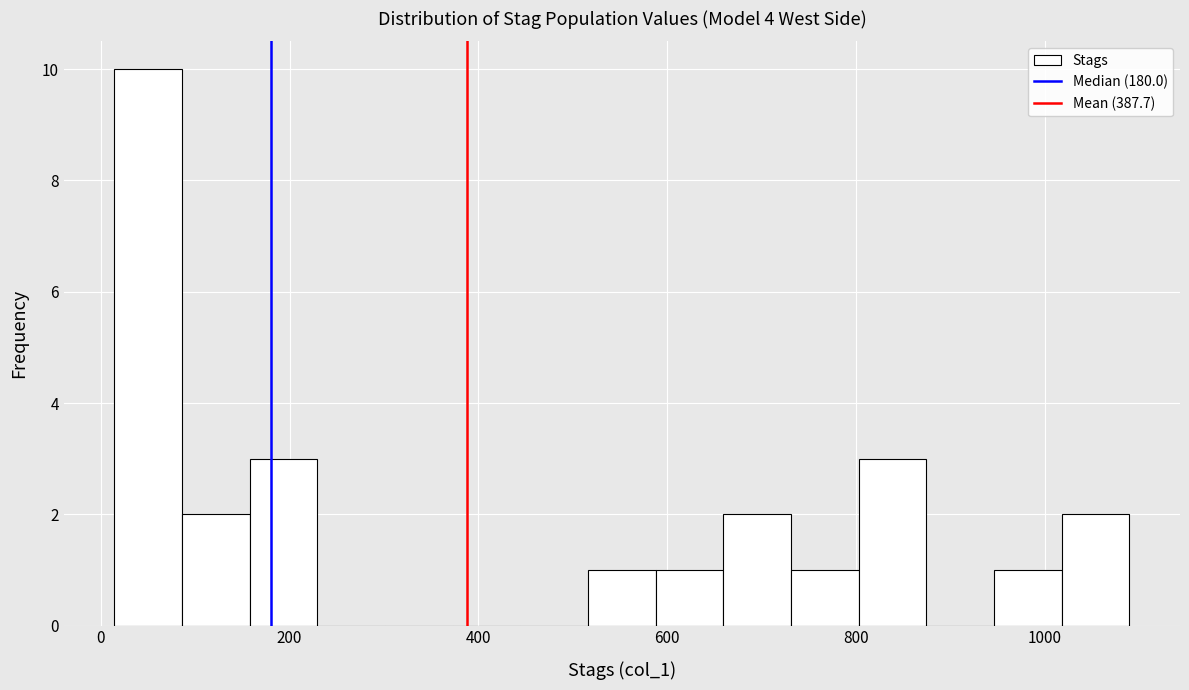

Around what value on the x-axis is the tallest bar? Give the approximate position of its centre, as read against the axis.

60